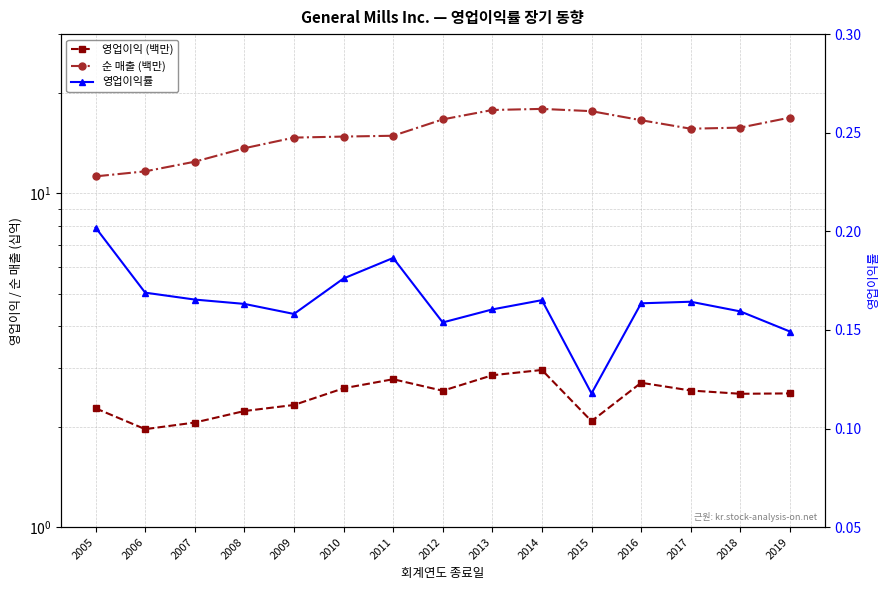

Rank the series by their average value, from lowest to highest.

영업이익률, 영업이익 (백만), 순 매출 (백만)